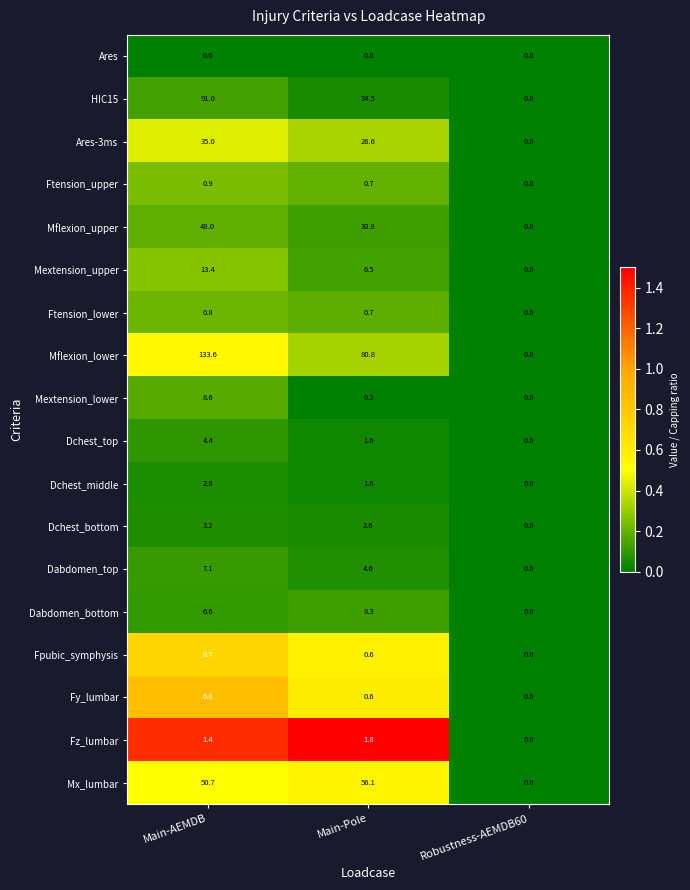

Rank the categories by Mflexion_lower value from highest to lowest.

Main-AEMDB, Main-Pole, Robustness-AEMDB60